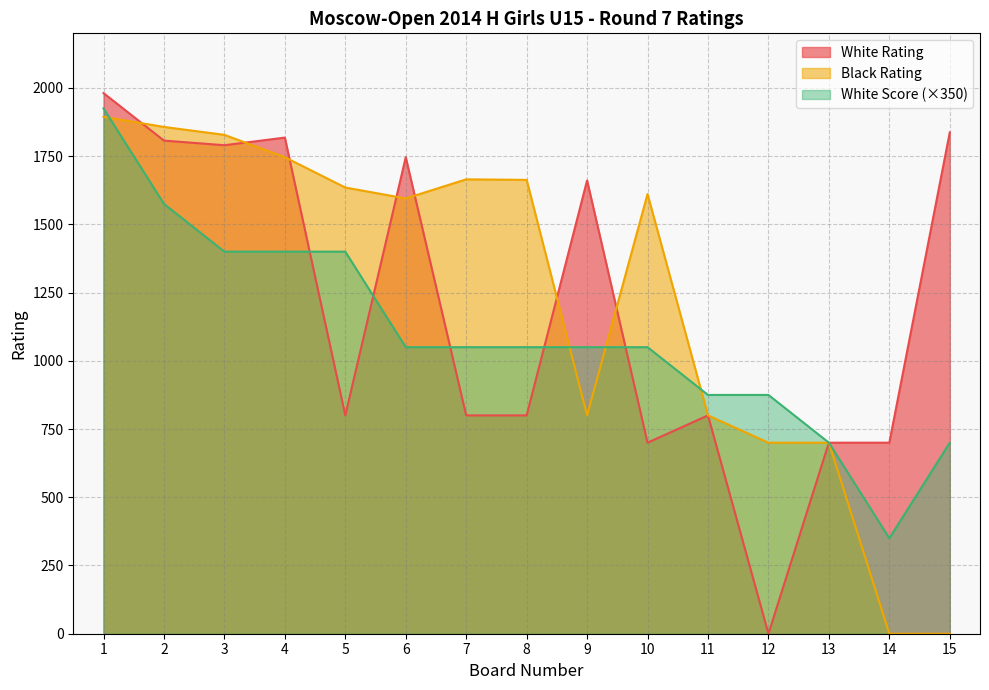

Rank the series at 15 from highest to lowest value.

White Rating, White Score (×350), Black Rating